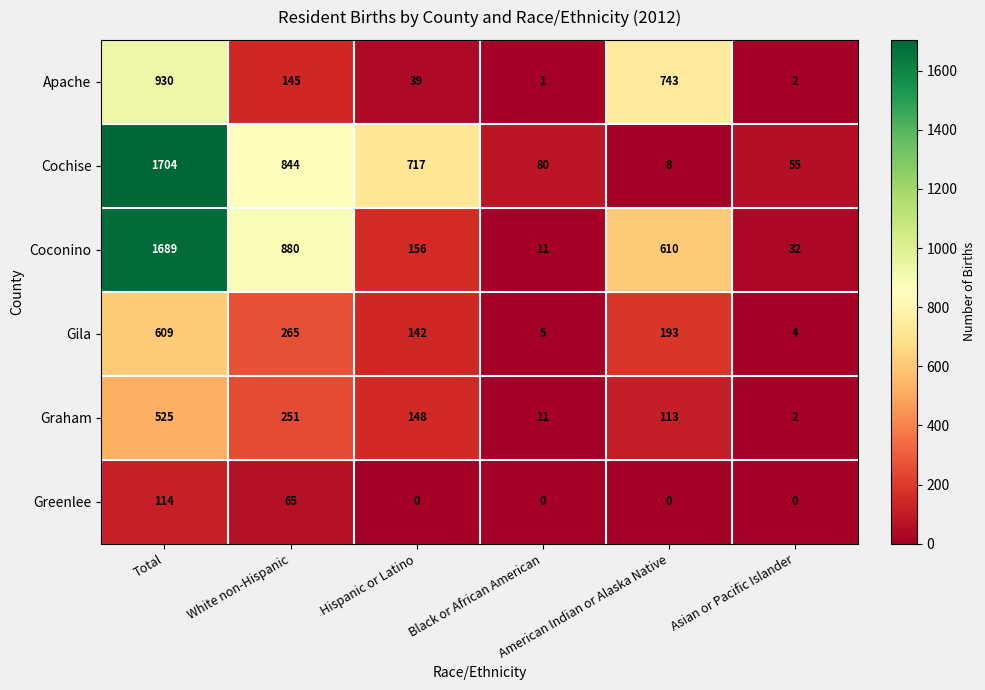

How many values in the Apache series are below 145?

3